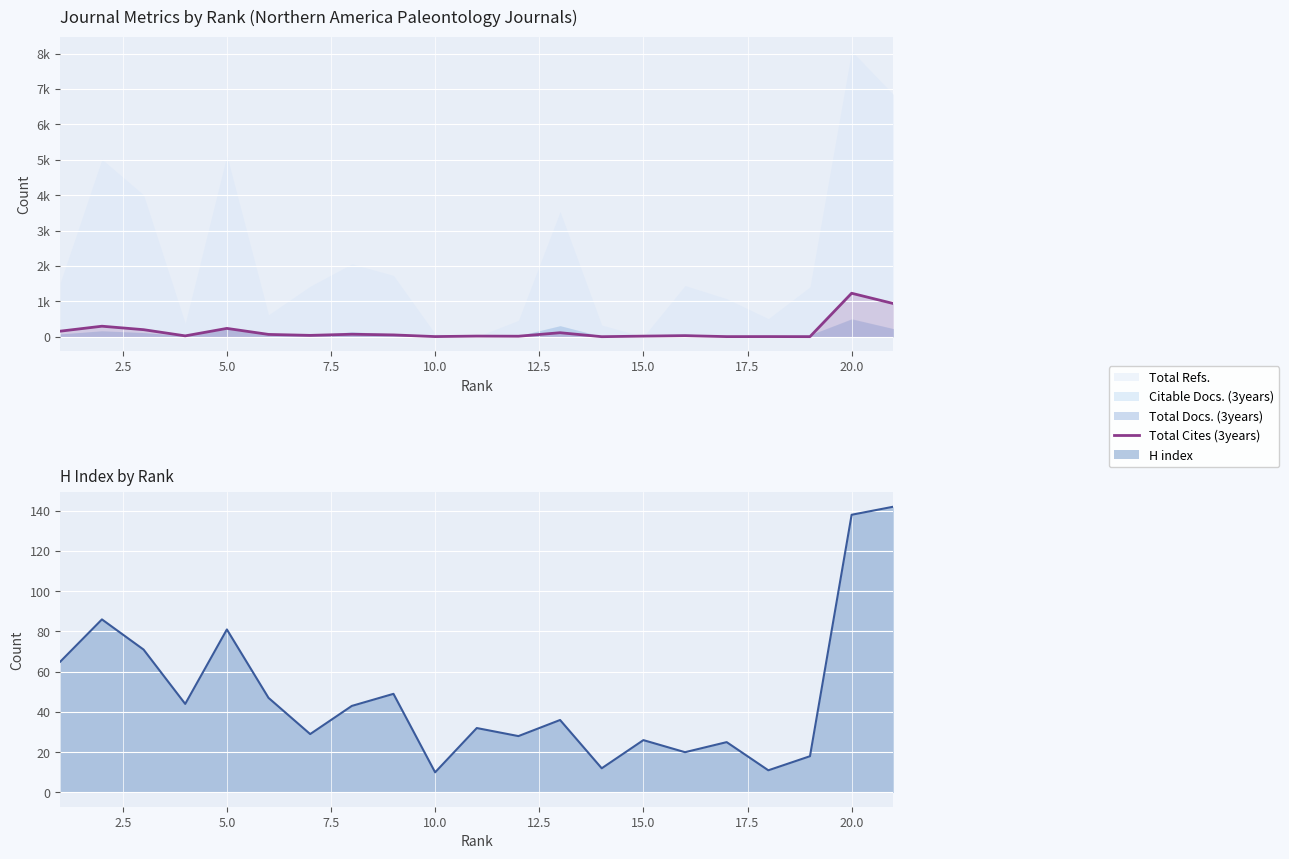

How many points are higher than both their immediate neighbors (excluding endpoints)?

8